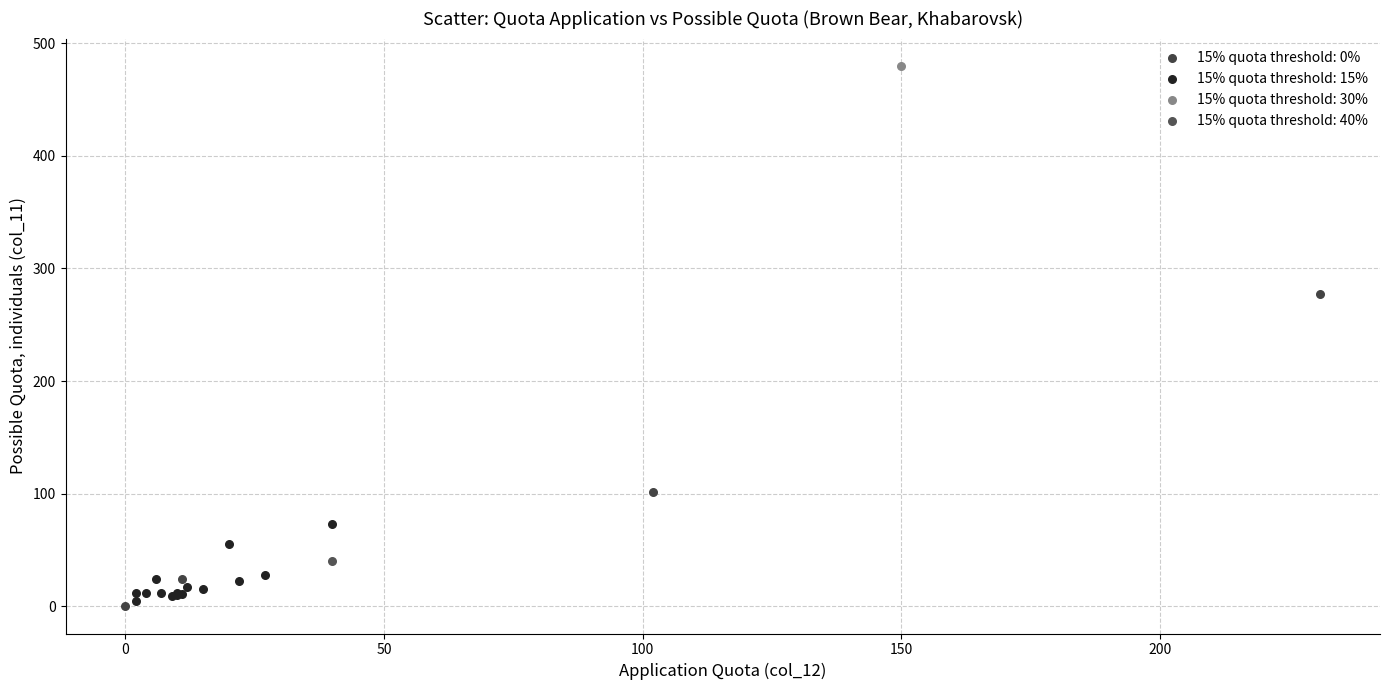

What are all the series names shown in the legend?

15% quota threshold: 0%, 15% quota threshold: 15%, 15% quota threshold: 30%, 15% quota threshold: 40%